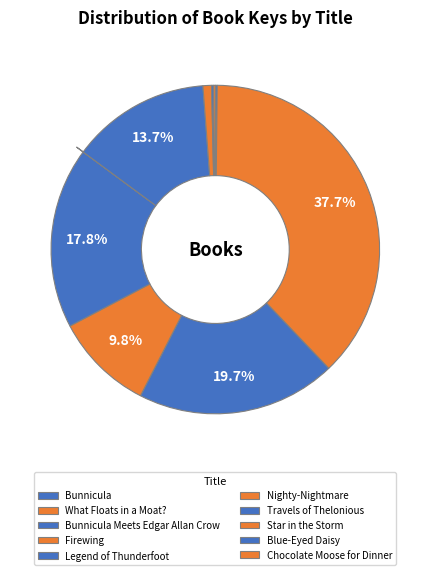

Rank the categories by value from highest to lowest.

What Floats in a Moat?, Bunnicula Meets Edgar Allan Crow, Legend of Thunderfoot, Travels of Thelonious, Firewing, Star in the Storm, Bunnicula, Chocolate Moose for Dinner, Blue-Eyed Daisy, Nighty-Nightmare